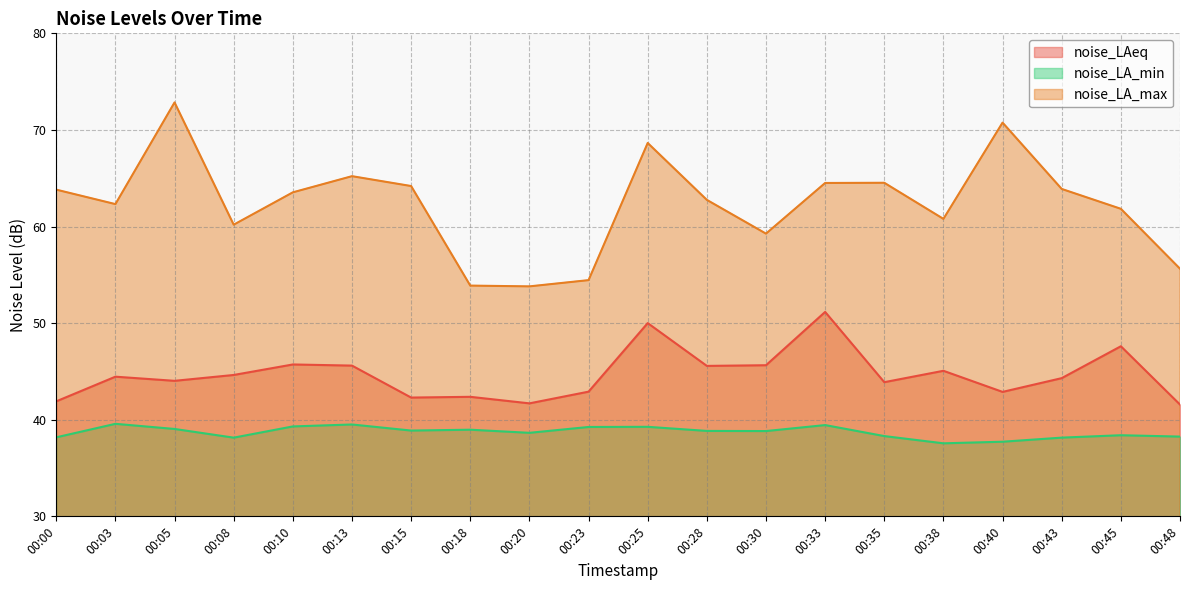

In noise_LA_max, how many points are lower than both neighbors (excluding endpoints)?

5